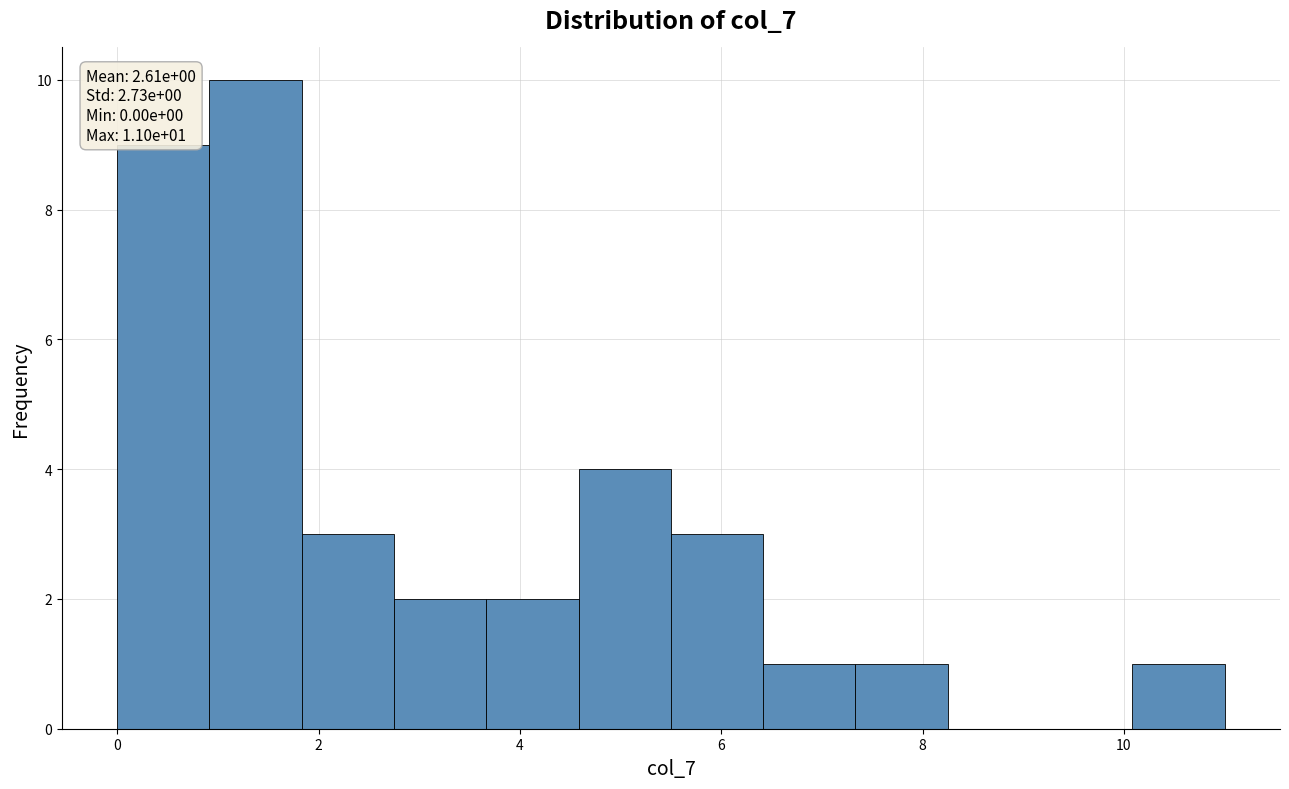

Which range on the x-axis has the tallest bar?

1.0 to 1.8